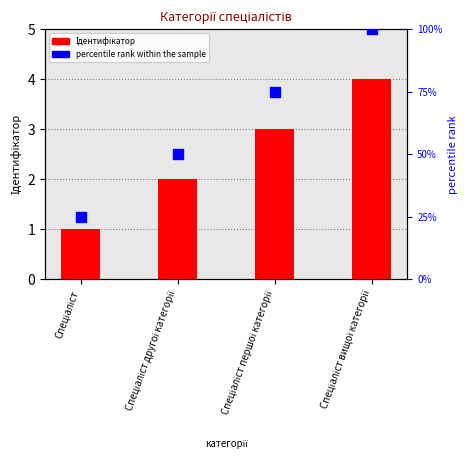

Which series has the widest spread of Y values?

percentile rank within the sample